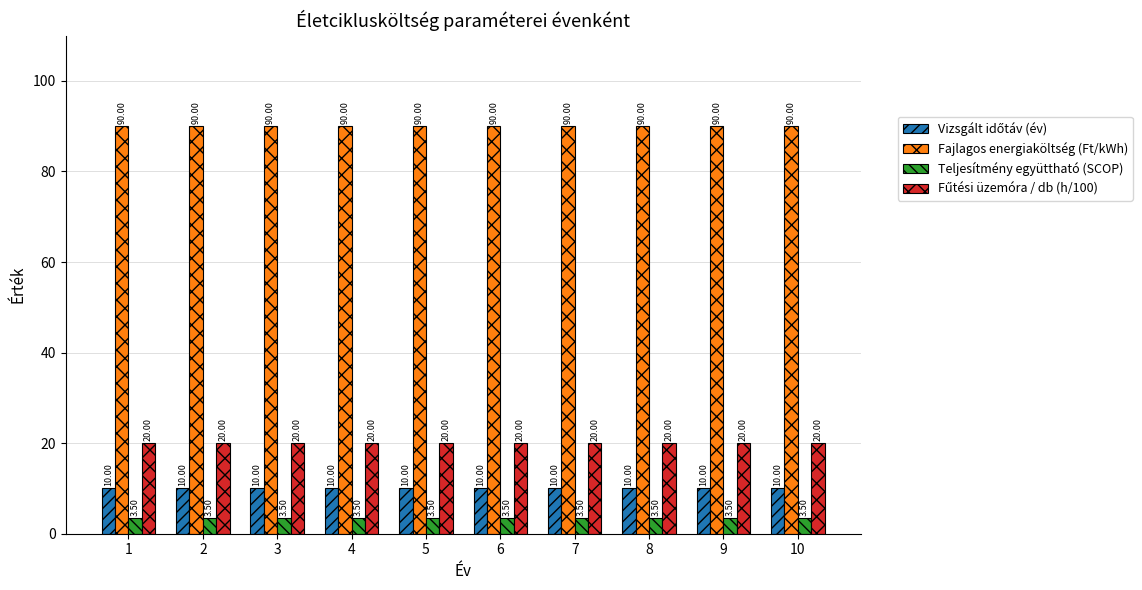

Which series has the largest total across all categories?

Fajlagos energiaköltség (Ft/kWh)